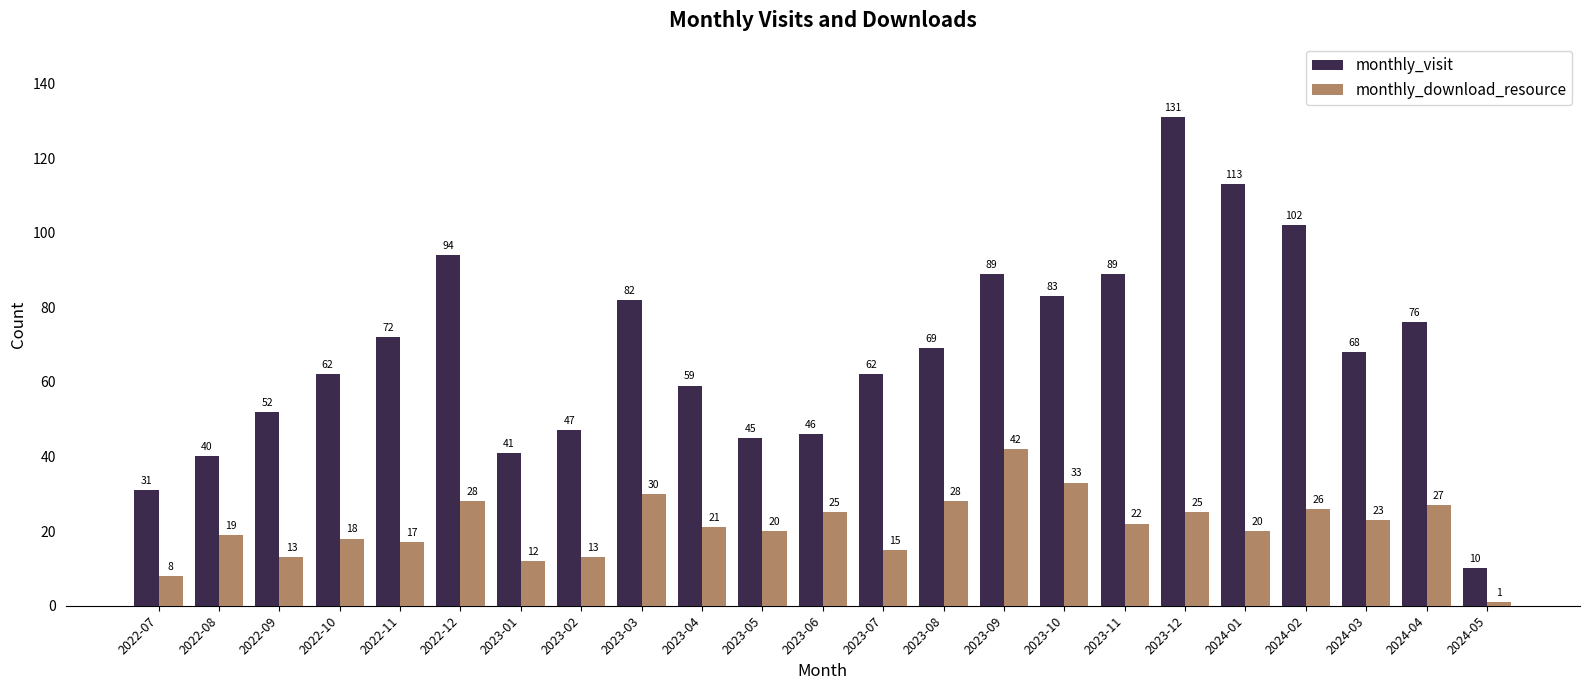

What is the sum of the monthly_visit values at 2022-08 and 2024-03?

108